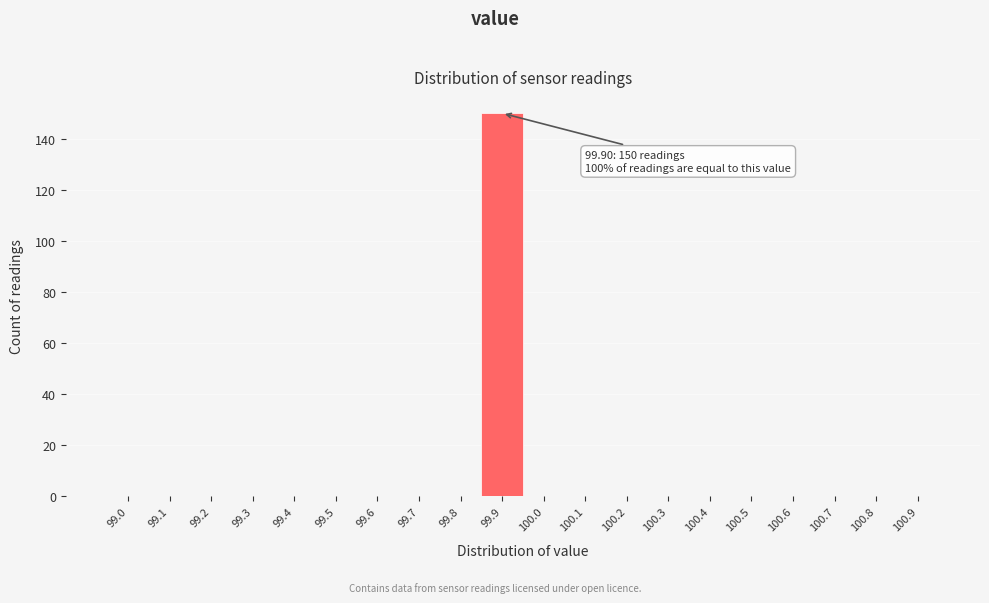

Reading left to right, list all the values displayed in this chart.

99.0=0	99.1=0	99.2=0	99.3=0	99.4=0	99.5=0	99.6=0	99.7=0	99.8=0	99.9=150	100.0=0	100.1=0	100.2=0	100.3=0	100.4=0	100.5=0	100.6=0	100.7=0	100.8=0	100.9=0